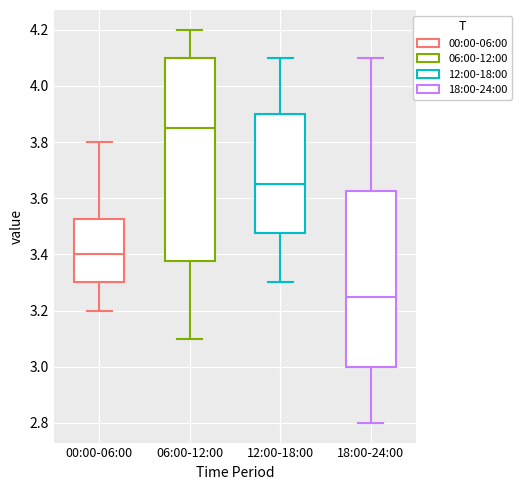

Reading left to right, read every box against the y-axis: the position of its median line, the range the box covers, and the ends of its whiskers. The values are not printed on the chart, so give them approximately, as read against the axis.

00:00-06:00: median 3.40, box 3.30 to 3.52, whiskers 3.20 to 3.80
06:00-12:00: median 3.86, box 3.38 to 4.10, whiskers 3.10 to 4.20
12:00-18:00: median 3.66, box 3.48 to 3.90, whiskers 3.30 to 4.10
18:00-24:00: median 3.26, box 3.00 to 3.62, whiskers 2.80 to 4.10